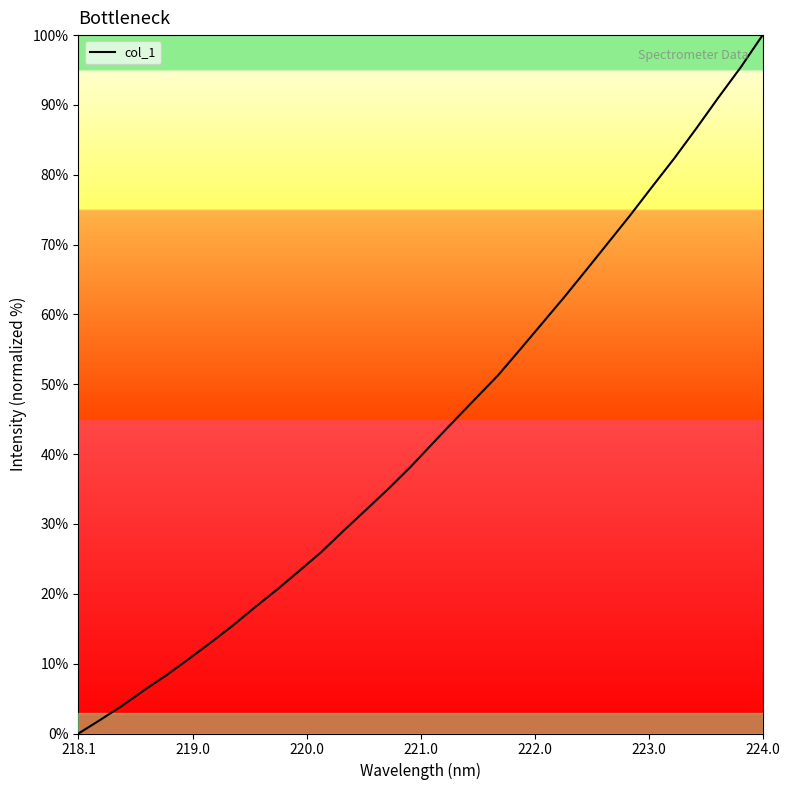

What is the difference between the maximum and minimum values?

100.0